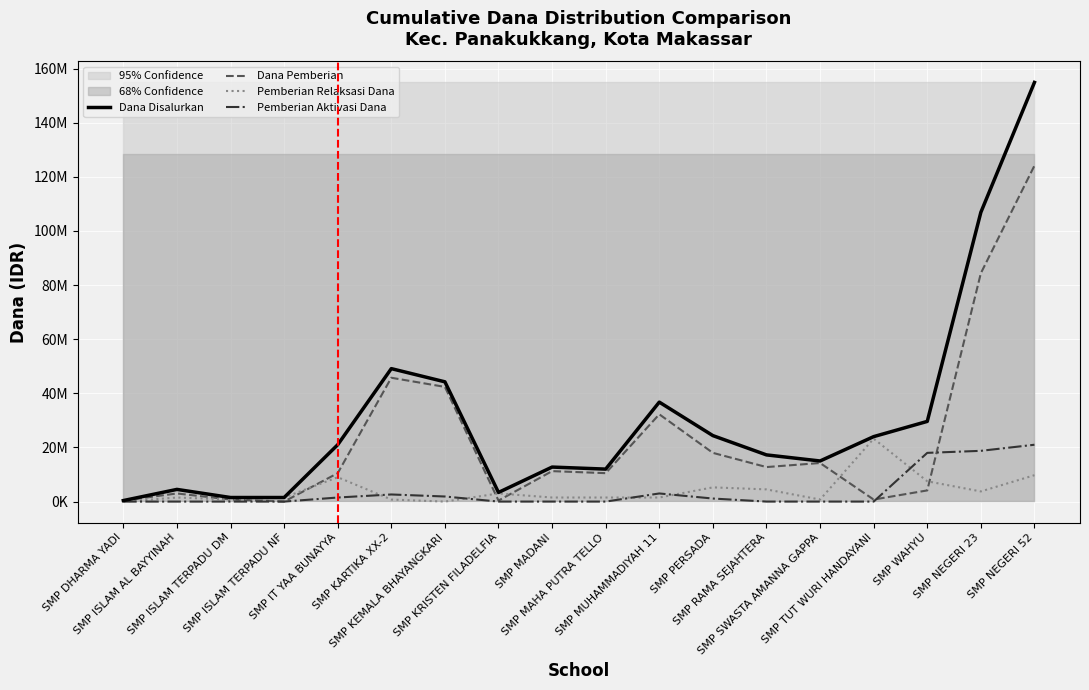

Which series has the largest range (max minus min)?

Dana Disalurkan